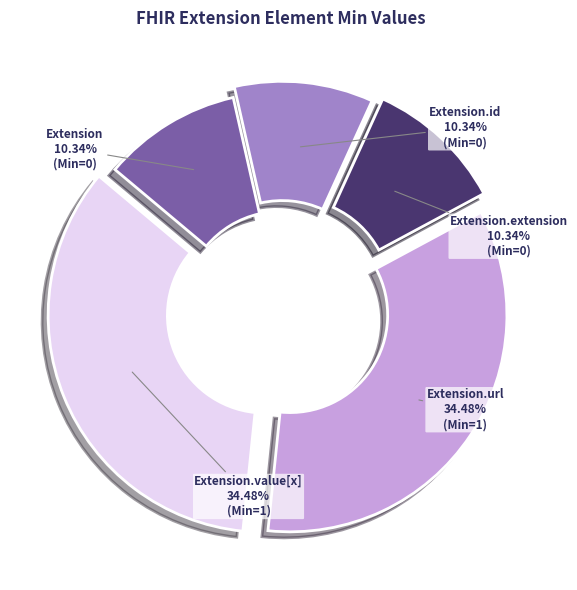

What percentage is the Extension.value[x] slice, to the nearest percent?

34%